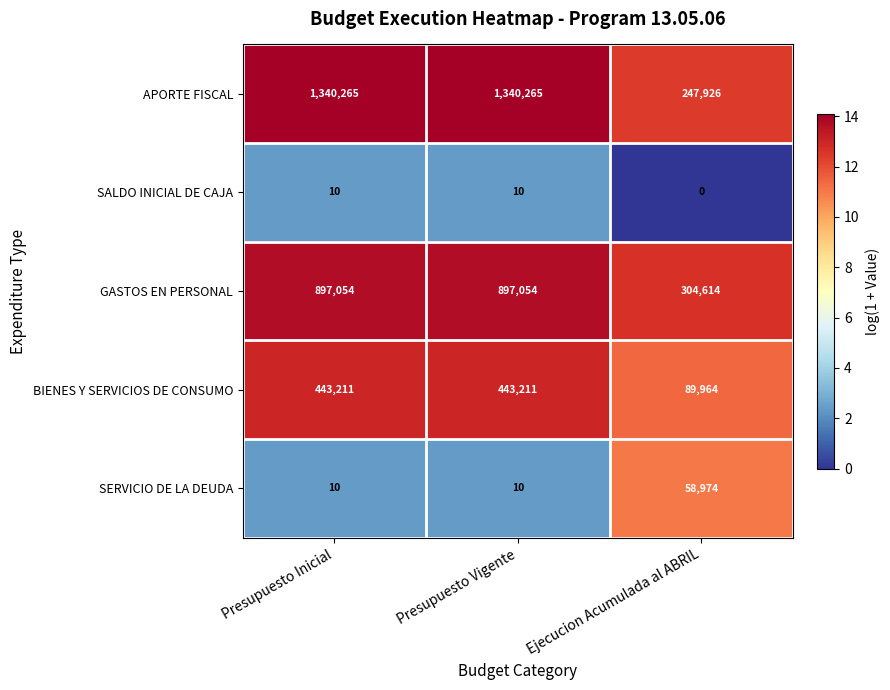

At Ejecucion Acumulada al ABRIL, list the series in order from smallest to largest.

SALDO INICIAL DE CAJA, SERVICIO DE LA DEUDA, BIENES Y SERVICIOS DE CONSUMO, APORTE FISCAL, GASTOS EN PERSONAL